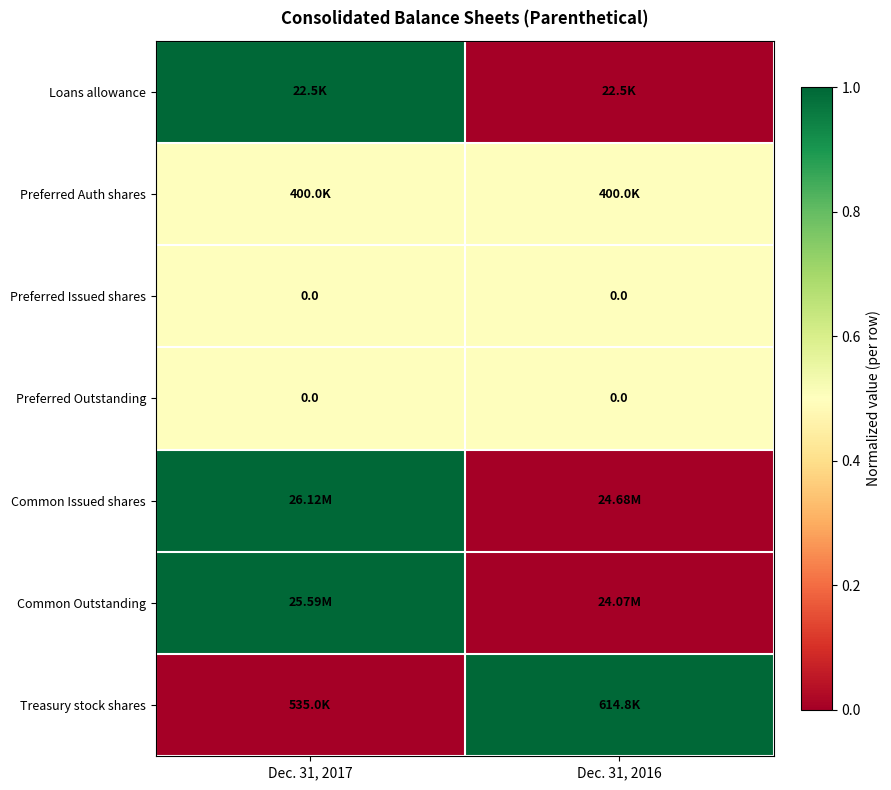

True or false: Preferred Auth shares has a value of 0.5 at Dec. 31, 2017.

True